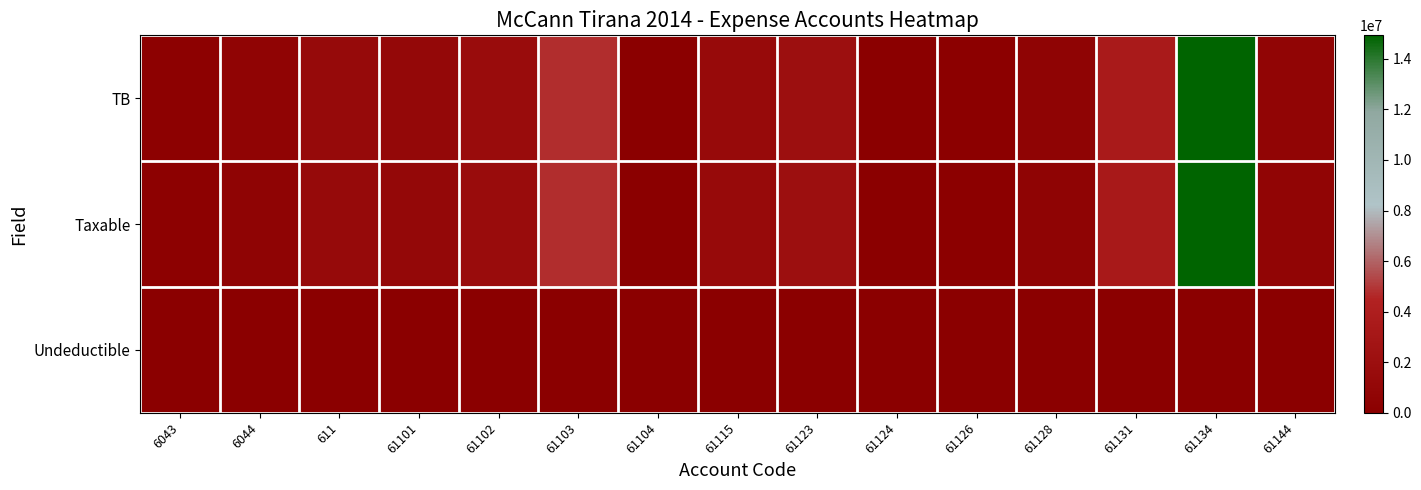

What is the total value across all series at 61115?

2868006.5